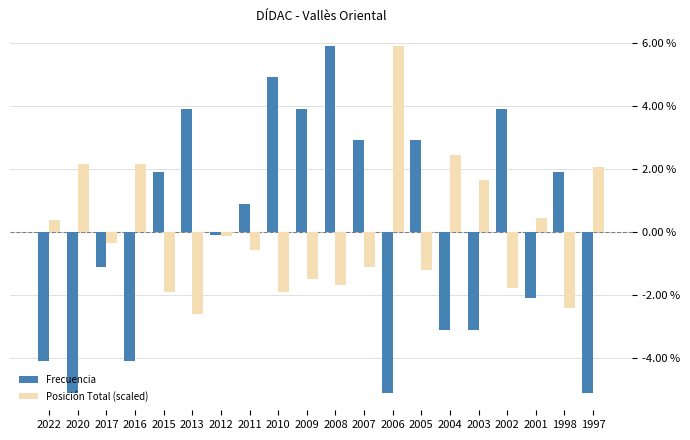

Reading left to right, transcribe all the data shown in this chart.

Frecuencia: 2022=-4.1	2020=-5.1	2017=-1.1	2016=-4.1	2015=1.9	2013=3.9	2012=-0.1	2011=0.9	2010=4.9	2009=3.9	2008=5.9	2007=2.9	2006=-5.1	2005=2.9	2004=-3.1	2003=-3.1	2002=3.9	2001=-2.1	1998=1.9	1997=-5.1
Posición Total (scaled): 2022=0.4	2020=2.1	2017=-0.3	2016=2.1	2015=-1.9	2013=-2.6	2012=-0.1	2011=-0.6	2010=-1.9	2009=-1.5	2008=-1.7	2007=-1.1	2006=5.9	2005=-1.2	2004=2.4	2003=1.6	2002=-1.8	2001=0.4	1998=-2.4	1997=2.1